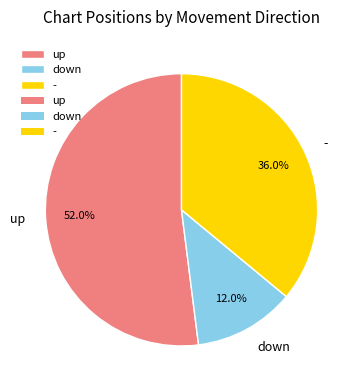

Does up account for over 50% of the chart?

Yes